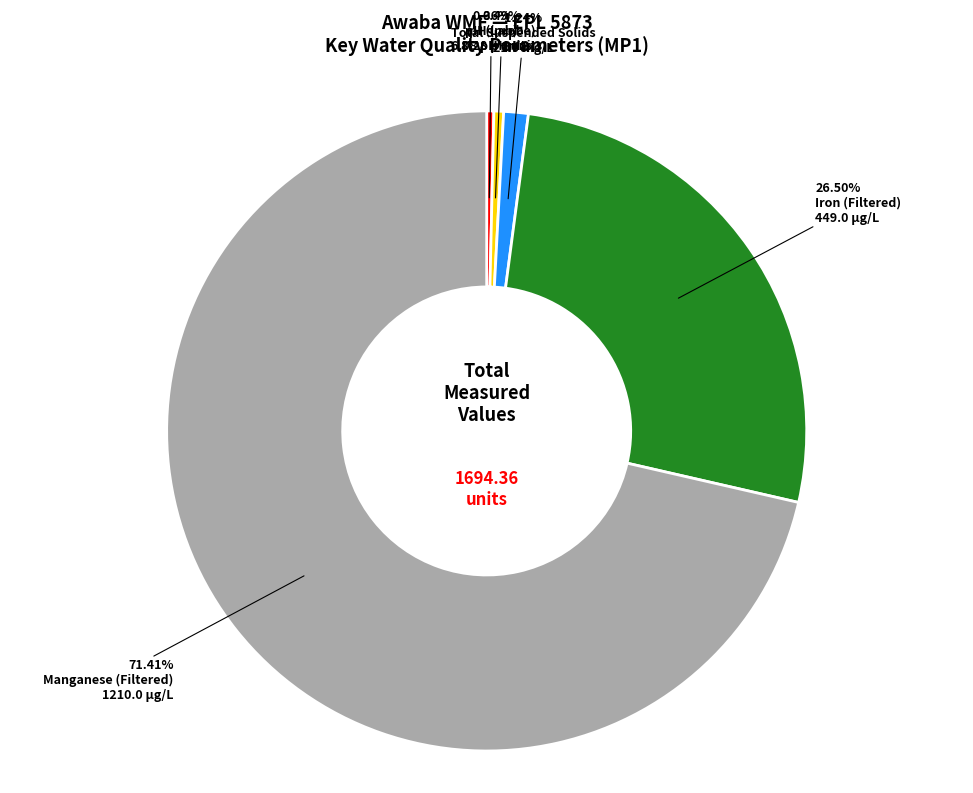

How many slices are in this pie chart?

5